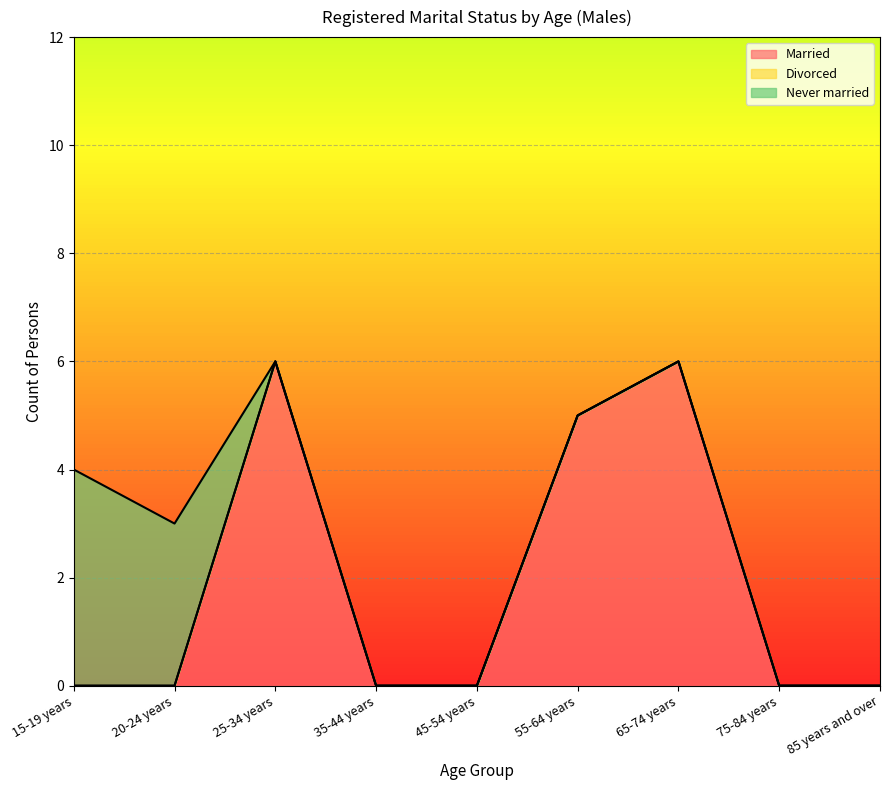

How many lines are shown in the chart?

3